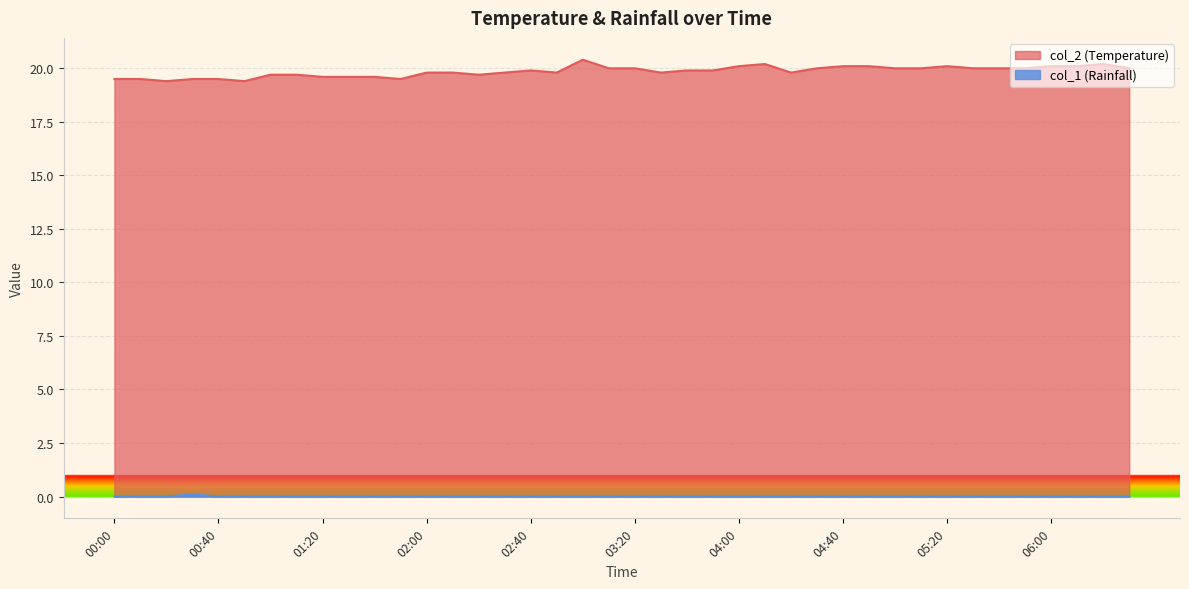

At which category is the sum across all series the highest?

03:00